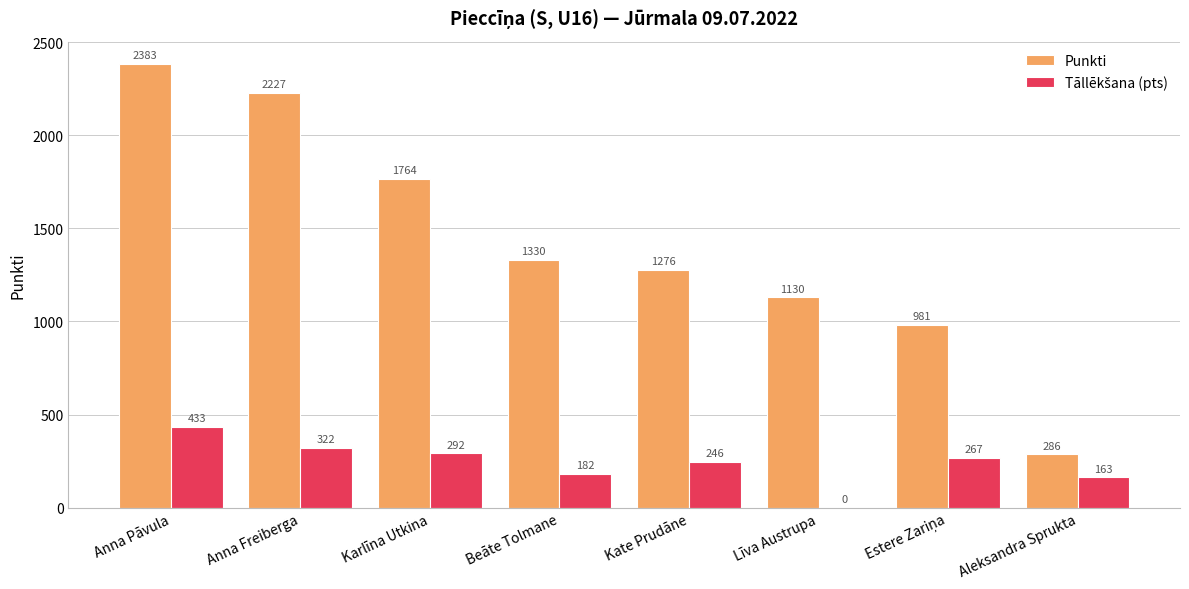

Which category has the highest value across all series?

Anna Pāvula